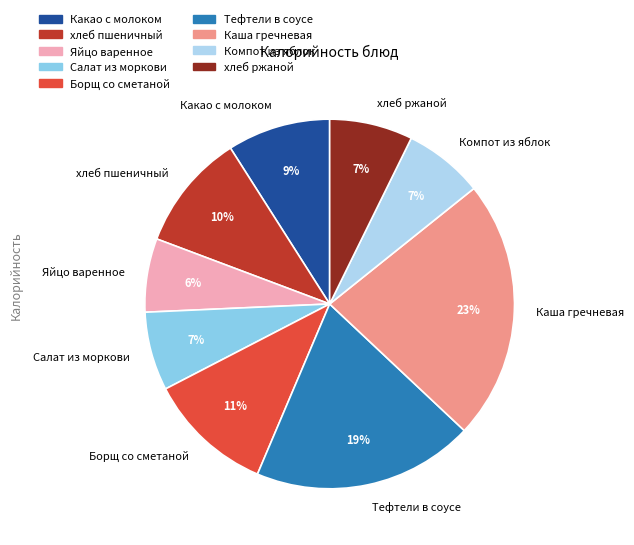

Which slice is the largest?

Каша гречневая